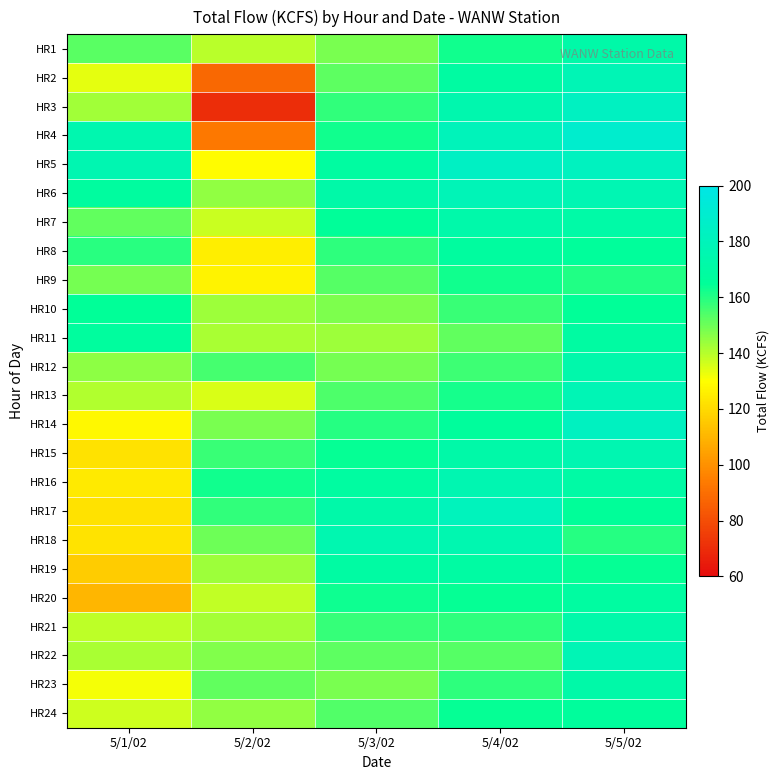

Reading left to right, what are all the values shown in this chart?

HR1: 5/1/02=152.7	5/2/02=139.5	5/3/02=148.3	5/4/02=162.4	5/5/02=172.1
HR2: 5/1/02=133.6	5/2/02=88.1	5/3/02=152.1	5/4/02=168.9	5/5/02=177.6
HR3: 5/1/02=143.1	5/2/02=69.9	5/3/02=158.4	5/4/02=174.3	5/5/02=183.1
HR4: 5/1/02=175.2	5/2/02=93.3	5/3/02=162.7	5/4/02=179.8	5/5/02=188.6
HR5: 5/1/02=176.1	5/2/02=129.2	5/3/02=168.3	5/4/02=184.2	5/5/02=182.1
HR6: 5/1/02=168.2	5/2/02=145.0	5/3/02=172.1	5/4/02=178.7	5/5/02=176.6
HR7: 5/1/02=151.7	5/2/02=137.5	5/3/02=165.4	5/4/02=173.2	5/5/02=171.1
HR8: 5/1/02=159.4	5/2/02=125.1	5/3/02=158.9	5/4/02=167.8	5/5/02=165.6
HR9: 5/1/02=148.8	5/2/02=126.8	5/3/02=153.2	5/4/02=162.4	5/5/02=160.1
HR10: 5/1/02=164.5	5/2/02=143.6	5/3/02=147.8	5/4/02=157.1	5/5/02=164.6
HR11: 5/1/02=167.2	5/2/02=141.9	5/3/02=143.5	5/4/02=151.8	5/5/02=169.1
HR12: 5/1/02=145.4	5/2/02=155.6	5/3/02=148.9	5/4/02=156.3	5/5/02=173.6
HR13: 5/1/02=140.6	5/2/02=135.4	5/3/02=154.3	5/4/02=161.8	5/5/02=178.1
HR14: 5/1/02=128.1	5/2/02=148.2	5/3/02=159.8	5/4/02=166.4	5/5/02=182.6
HR15: 5/1/02=122.0	5/2/02=156.8	5/3/02=164.2	5/4/02=171.9	5/5/02=176.1
HR16: 5/1/02=124.4	5/2/02=162.3	5/3/02=168.7	5/4/02=176.4	5/5/02=170.6
HR17: 5/1/02=121.9	5/2/02=158.4	5/3/02=172.3	5/4/02=180.9	5/5/02=165.1
HR18: 5/1/02=122.6	5/2/02=149.7	5/3/02=175.8	5/4/02=175.4	5/5/02=159.6
HR19: 5/1/02=116.0	5/2/02=143.2	5/3/02=169.4	5/4/02=169.9	5/5/02=164.1
HR20: 5/1/02=110.3	5/2/02=138.6	5/3/02=163.1	5/4/02=164.4	5/5/02=168.6
HR21: 5/1/02=138.8	5/2/02=142.1	5/3/02=157.8	5/4/02=158.9	5/5/02=173.1
HR22: 5/1/02=141.9	5/2/02=147.3	5/3/02=152.4	5/4/02=153.4	5/5/02=177.6
HR23: 5/1/02=131.1	5/2/02=151.8	5/3/02=148.1	5/4/02=158.8	5/5/02=172.1
HR24: 5/1/02=136.9	5/2/02=144.9	5/3/02=153.6	5/4/02=164.3	5/5/02=166.6